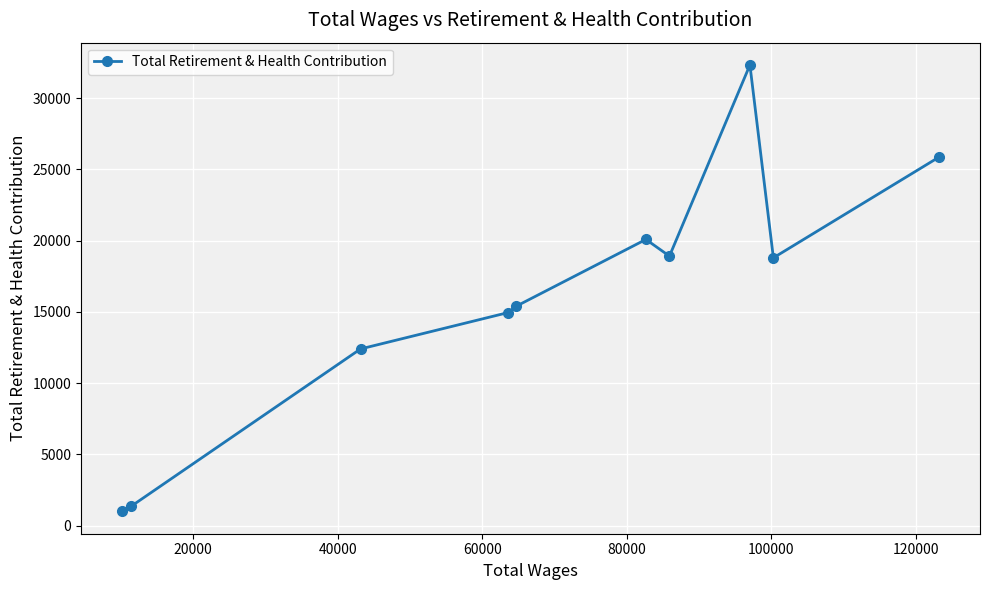

What is the average value?

16110